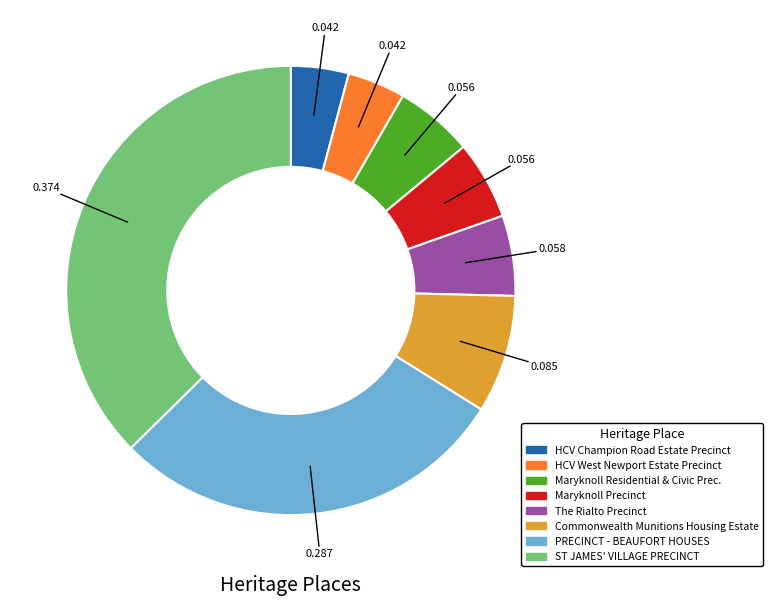

What is the largest slice in the pie chart?

ST JAMES' VILLAGE PRECINCT